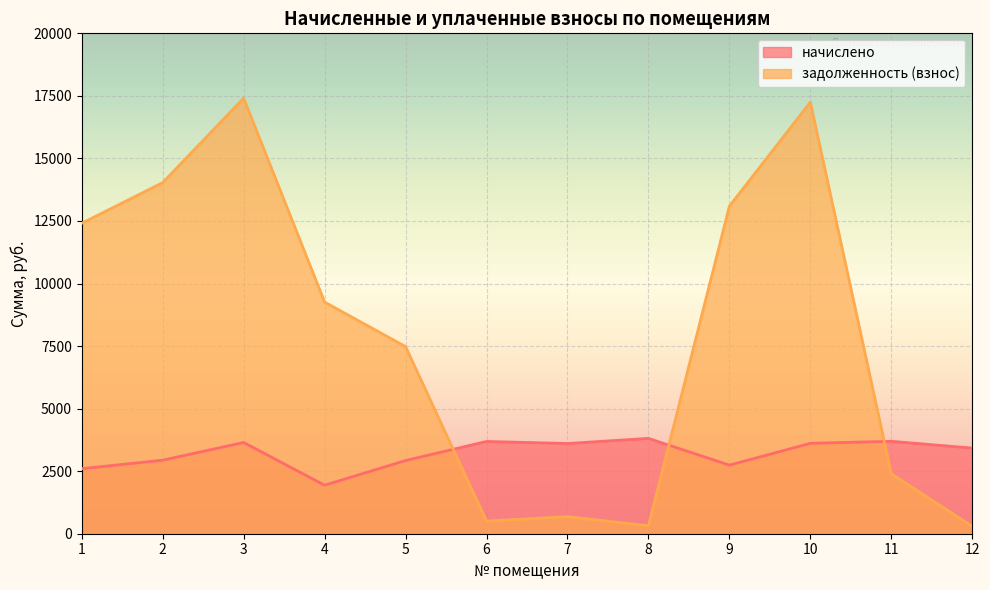

Reading left to right, what are all the values shown in this chart?

начислено: 1=2599.1	2=2939.3	3=3646.9	4=1939.2	5=2925.7	6=3687.7	7=3606.1	8=3810.2	9=2742.0	10=3613.0	11=3694.6	12=3422.4
задолженность (взнос): 1=12408.8	2=14033.0	3=17411.4	4=9258.0	5=7478.8	6=504.6	7=681.9	8=317.5	9=13091.0	10=17249.0	11=2397.2	12=294.7